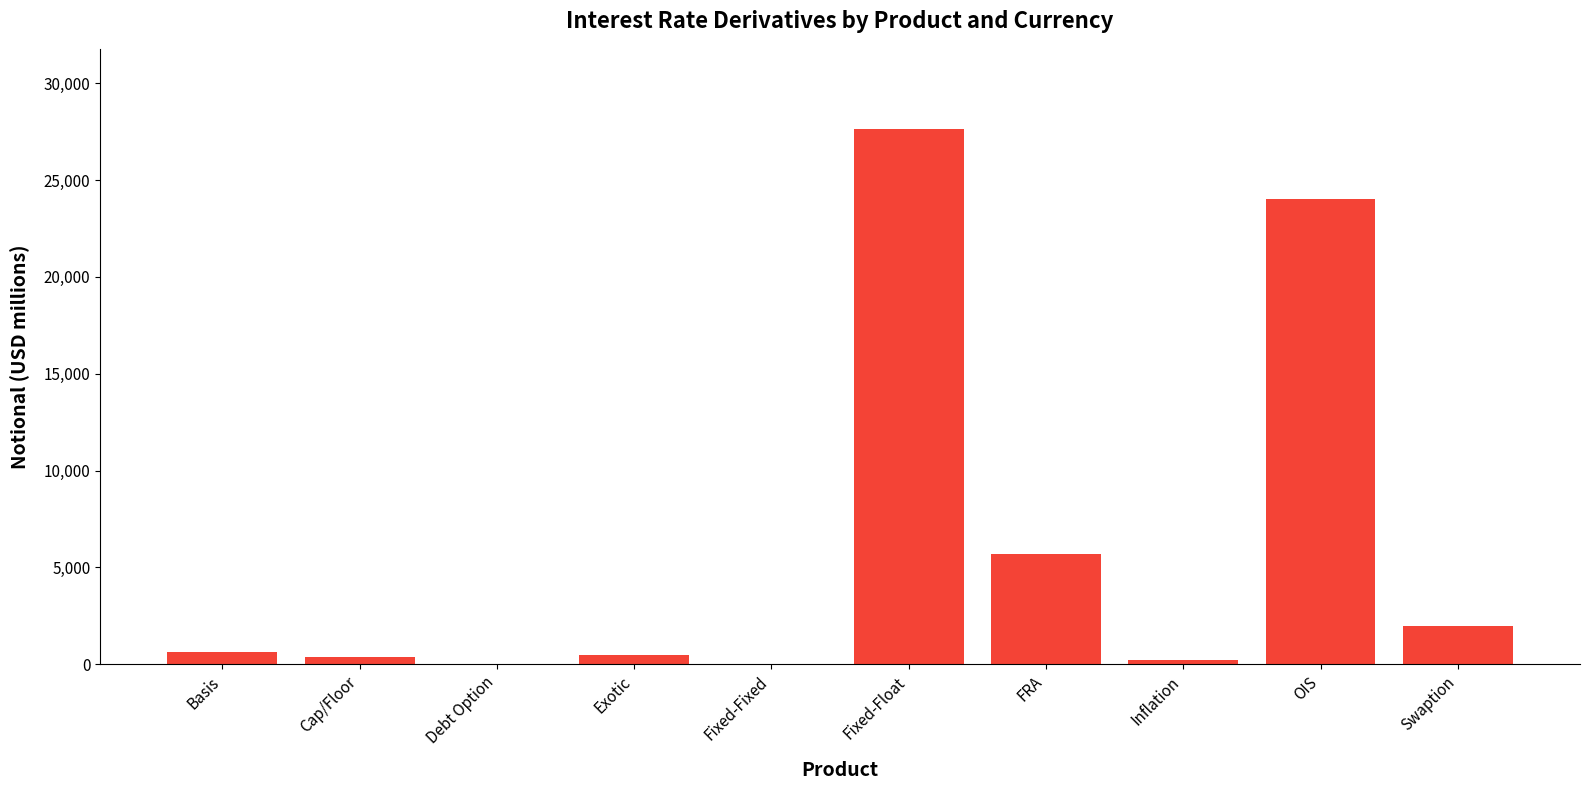

What is the maximum value shown in the chart?

27631